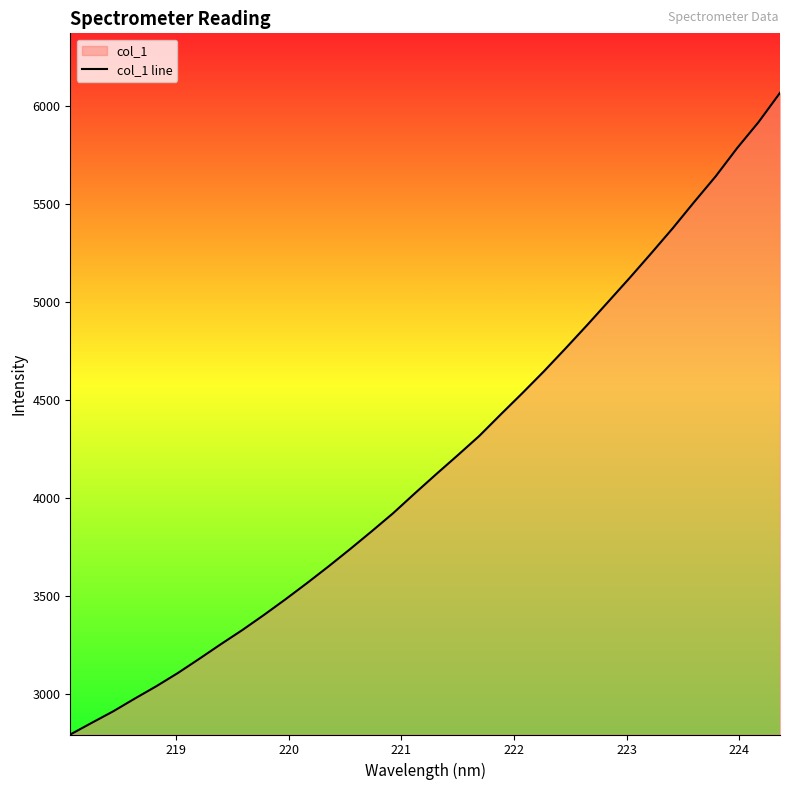

What is the smallest value displayed?

2795.6